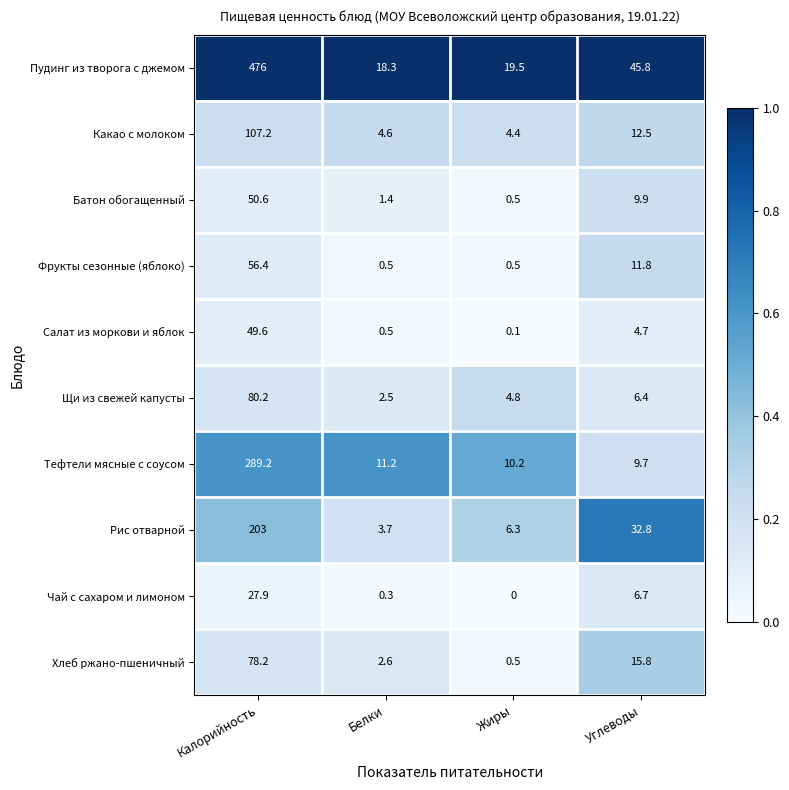

What is the sum of the Батон обогащенный values at Углеводы and Калорийность?

60.5